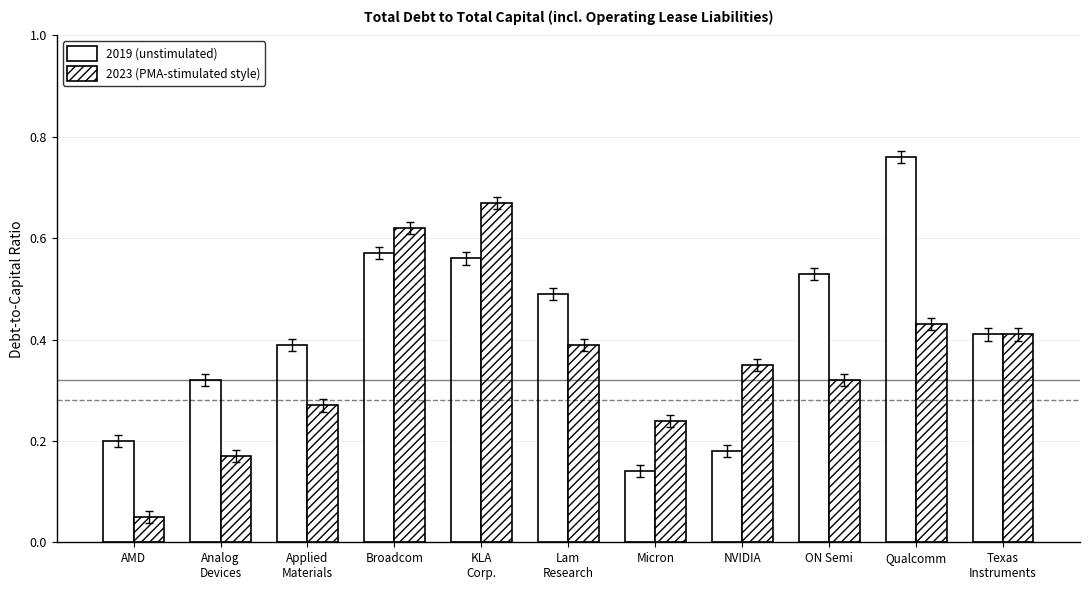

Is it true that Intel 2019 equals 0.2 at Analog
Devices?

False